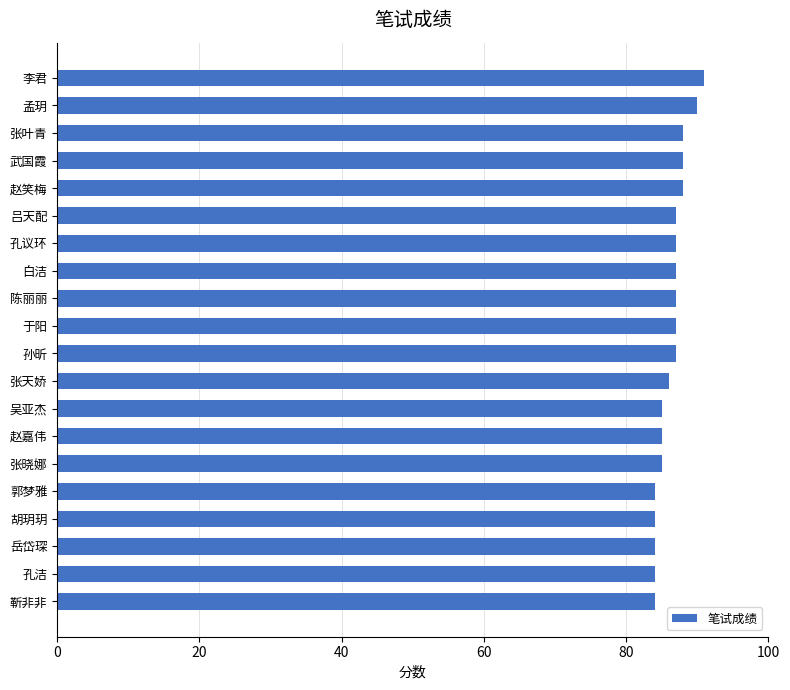

What is the approximate value at 孙昕?

87